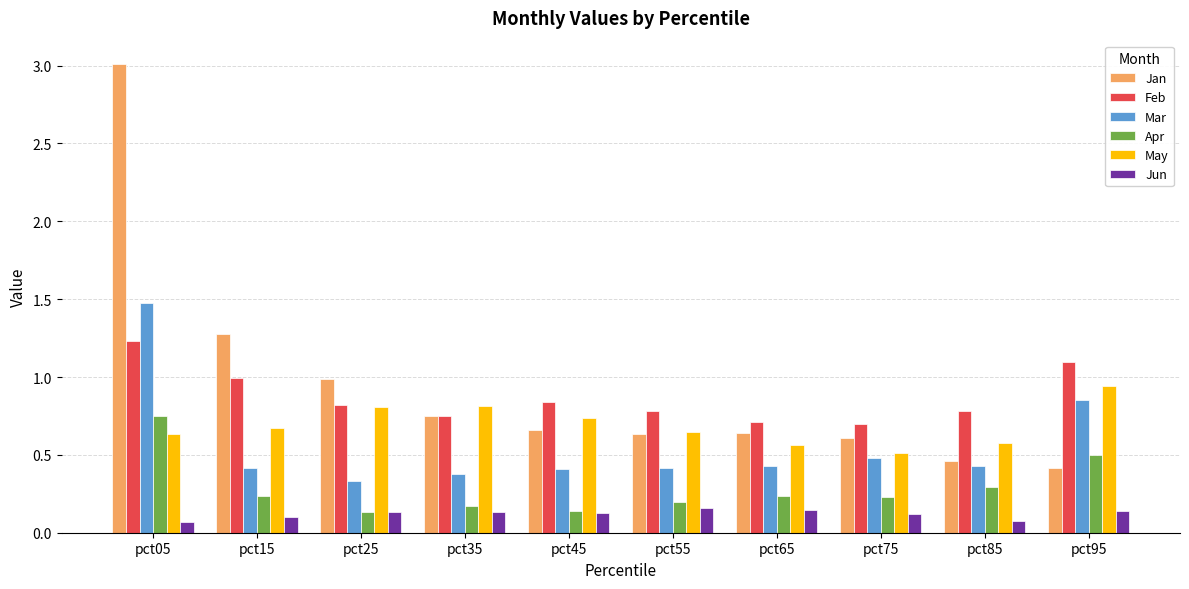

What is the sum of all Jan values?

9.4